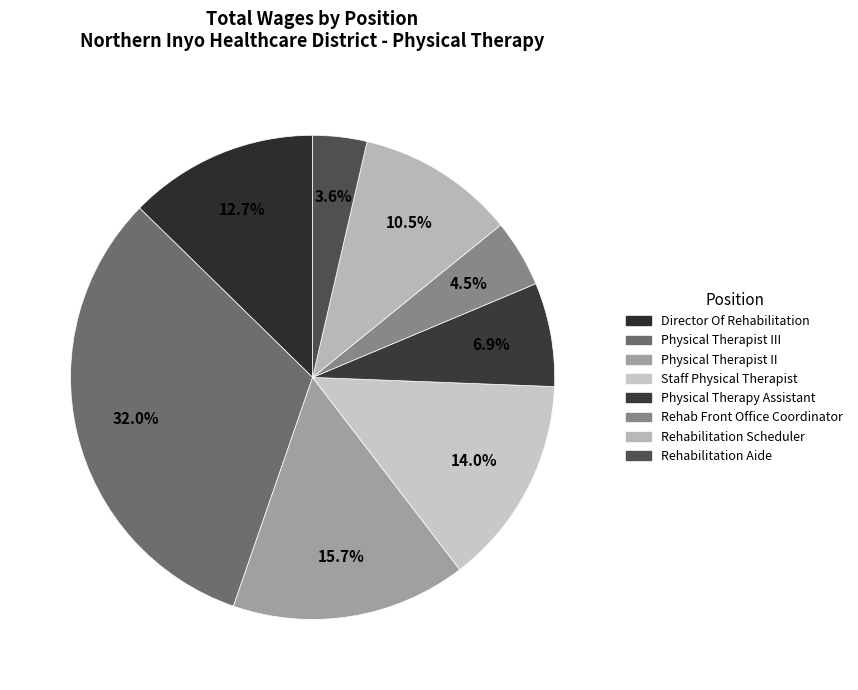

Count the number of slices in the pie.

8